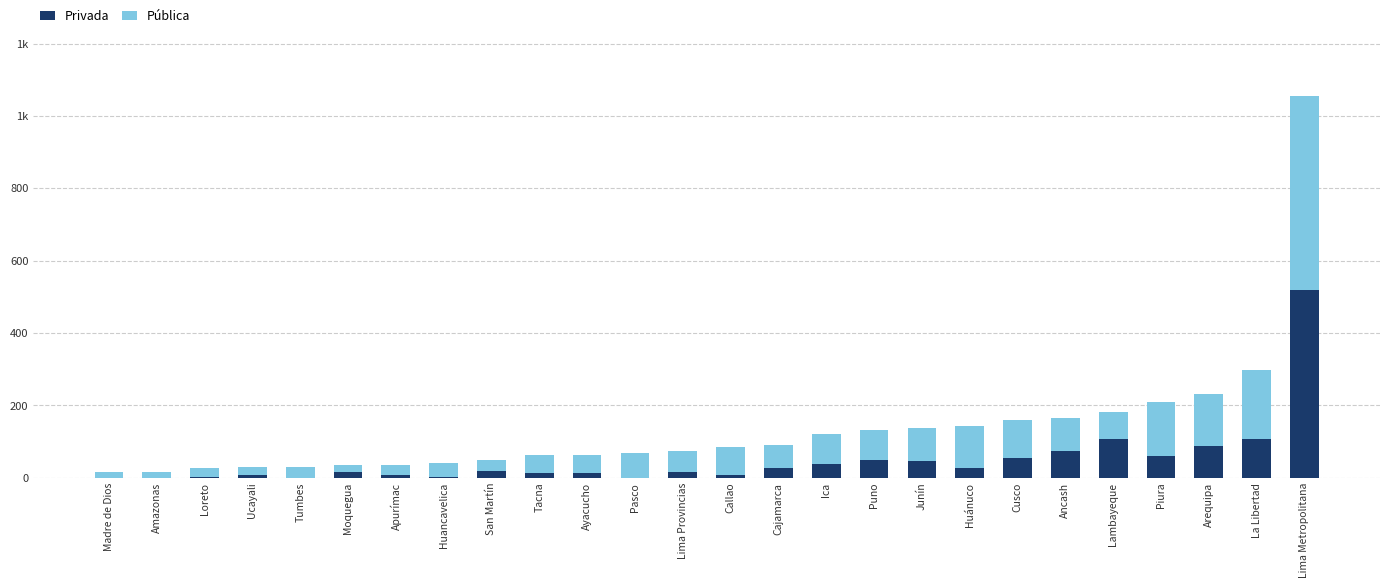

Are the bars grouped side by side (vs. stacked)?

No